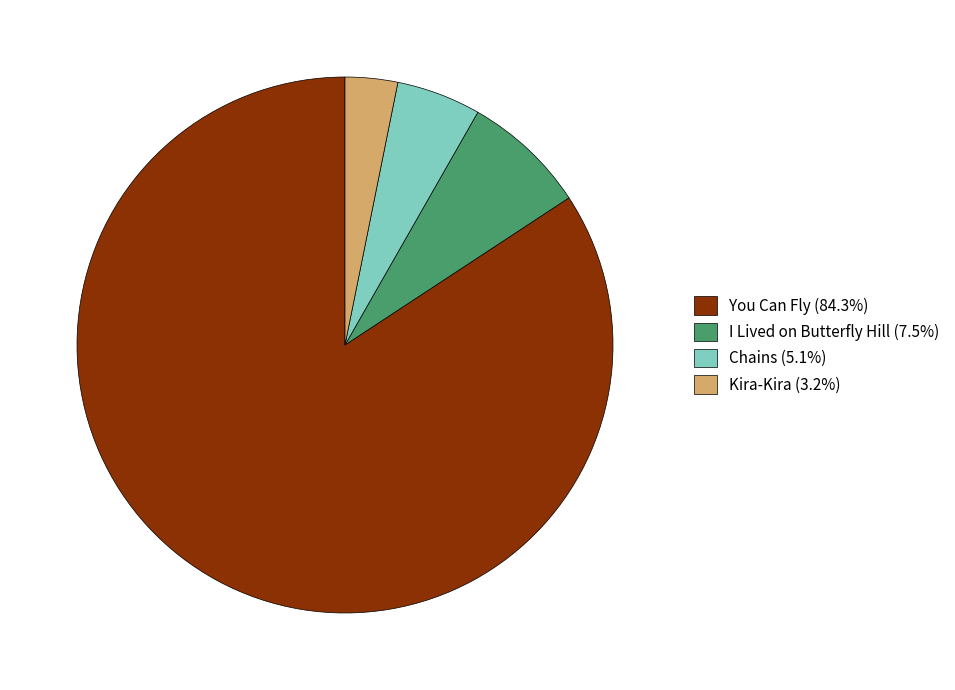

Between Chains and Kira-Kira, which is larger?

Chains